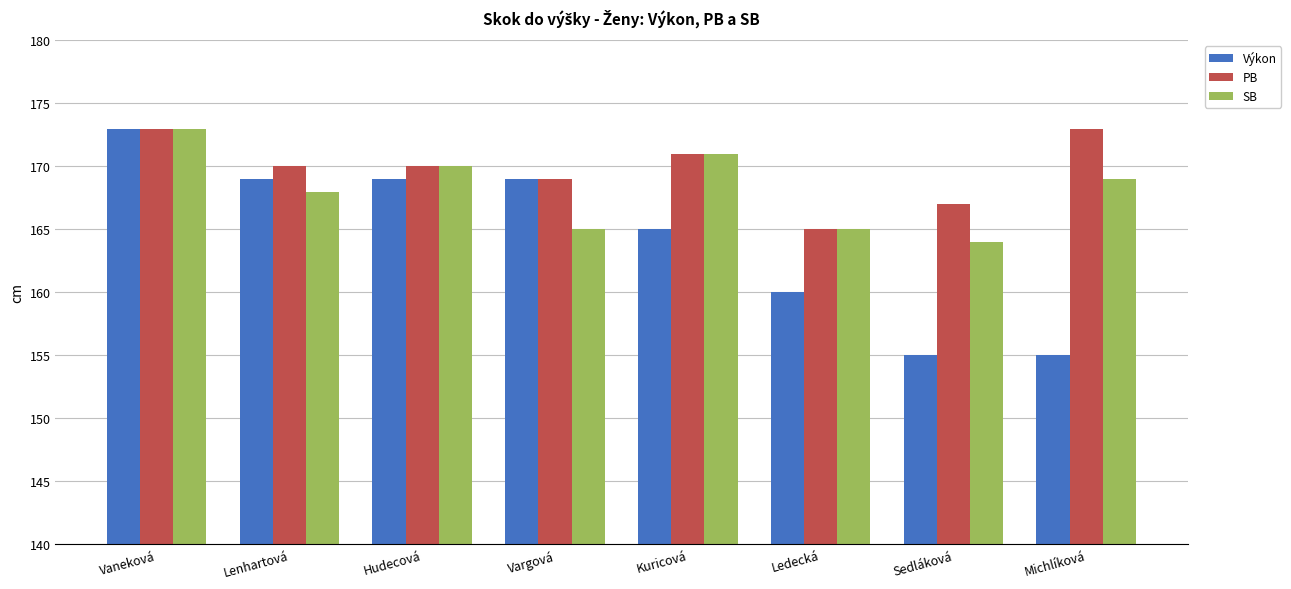

Which series has the largest range (max minus min)?

Výkon